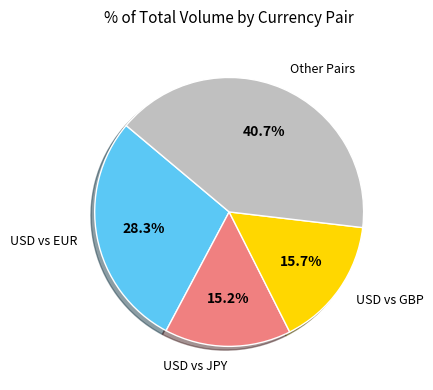

Is there a majority slice in this chart?

No